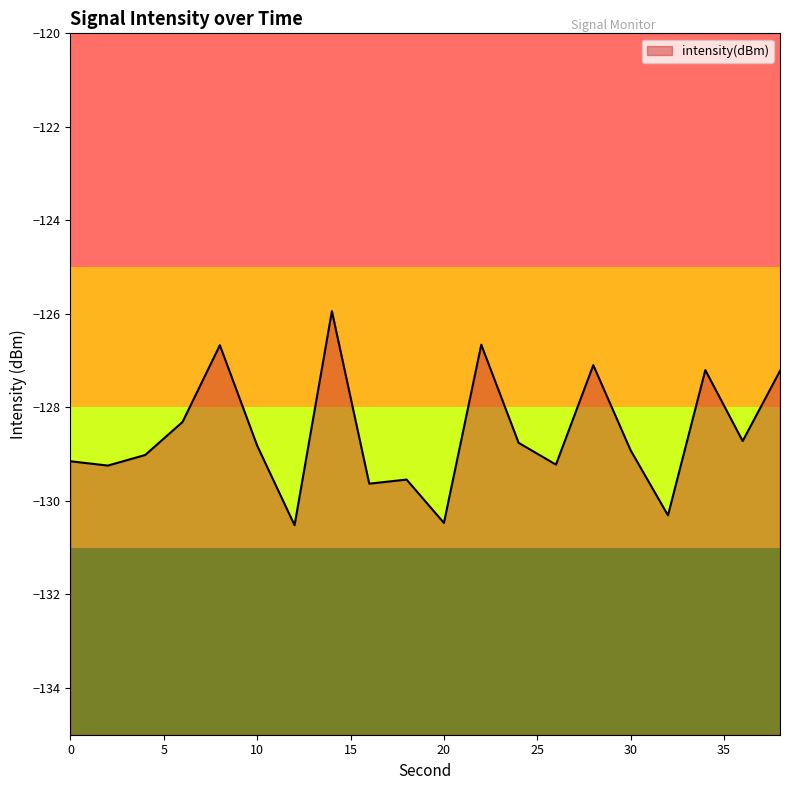

What is the change in value from 18 to 36?

+0.8